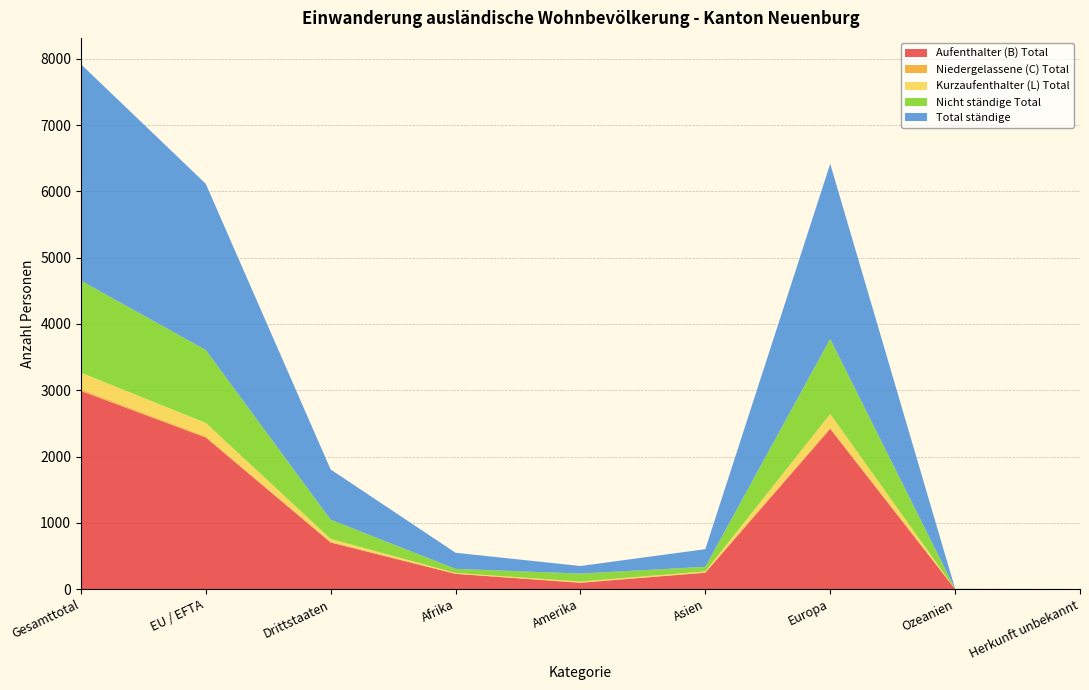

Reading right to left, list all the values displayed in this chart.

Aufenthalter (B) Total: Herkunft unbekannt=0	Ozeanien=1	Europa=2417	Asien=247	Amerika=95	Afrika=230	Drittstaaten=703	EU / EFTA=2287	Gesamttotal=2990
Niedergelassene (C) Total: Herkunft unbekannt=0	Ozeanien=0	Europa=18	Asien=2	Amerika=4	Afrika=0	Drittstaaten=7	EU / EFTA=17	Gesamttotal=24
Kurzaufenthalter (L) Total: Herkunft unbekannt=0	Ozeanien=0	Europa=207	Asien=17	Amerika=15	Afrika=13	Drittstaaten=48	EU / EFTA=204	Gesamttotal=252
Nicht ständige Total: Herkunft unbekannt=1	Ozeanien=3	Europa=1133	Asien=70	Amerika=120	Afrika=62	Drittstaaten=289	EU / EFTA=1100	Gesamttotal=1389
Total ständige: Herkunft unbekannt=0	Ozeanien=1	Europa=2642	Asien=266	Amerika=114	Afrika=243	Drittstaaten=758	EU / EFTA=2508	Gesamttotal=3266